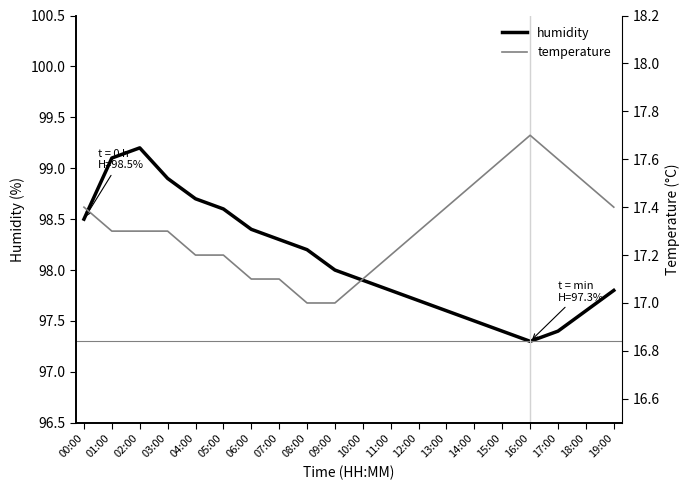

At how many categories does at least one series exceed 33?

20